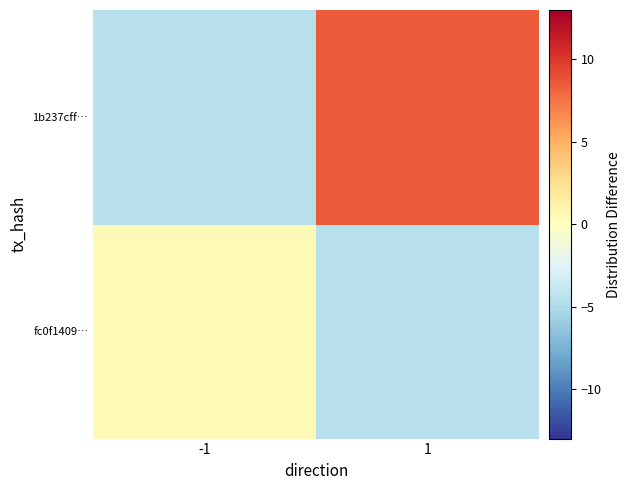

At which category does the chart reach its peak across all series?

1